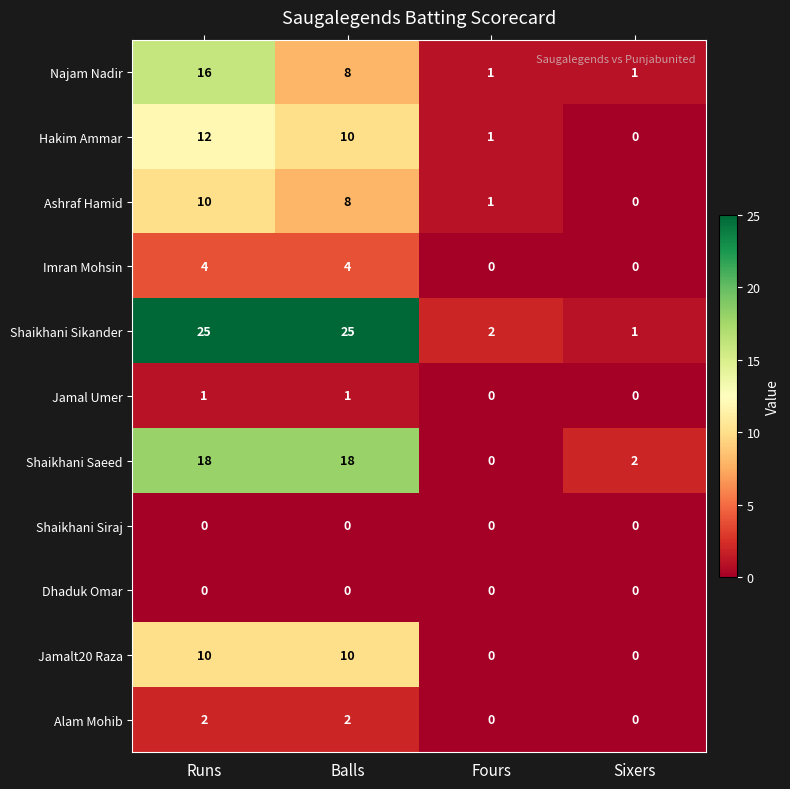

Which series changed the most between Runs and Balls?

Najam Nadir